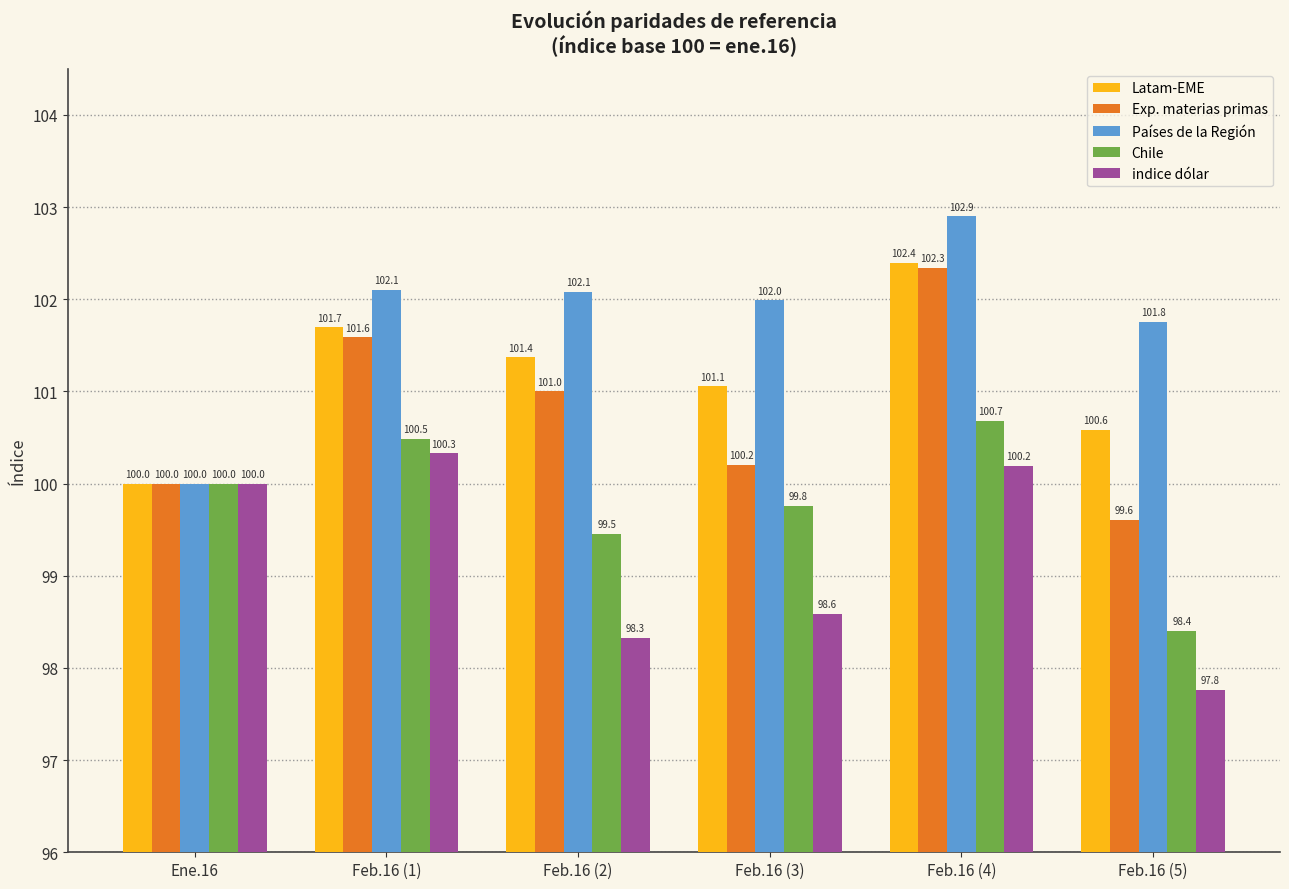

How many distinct data groups are displayed?

5